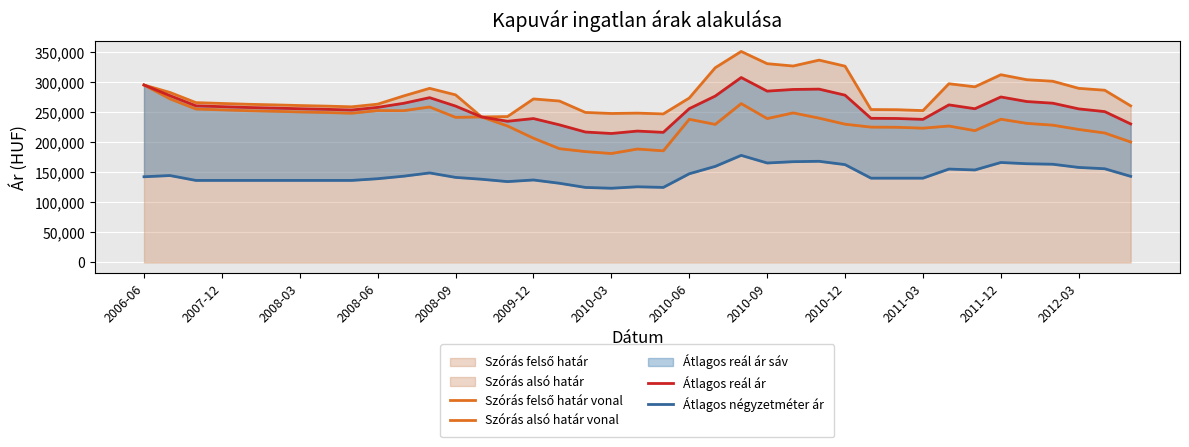

Which series has the largest range (max minus min)?

Szórás alsó határ vonal